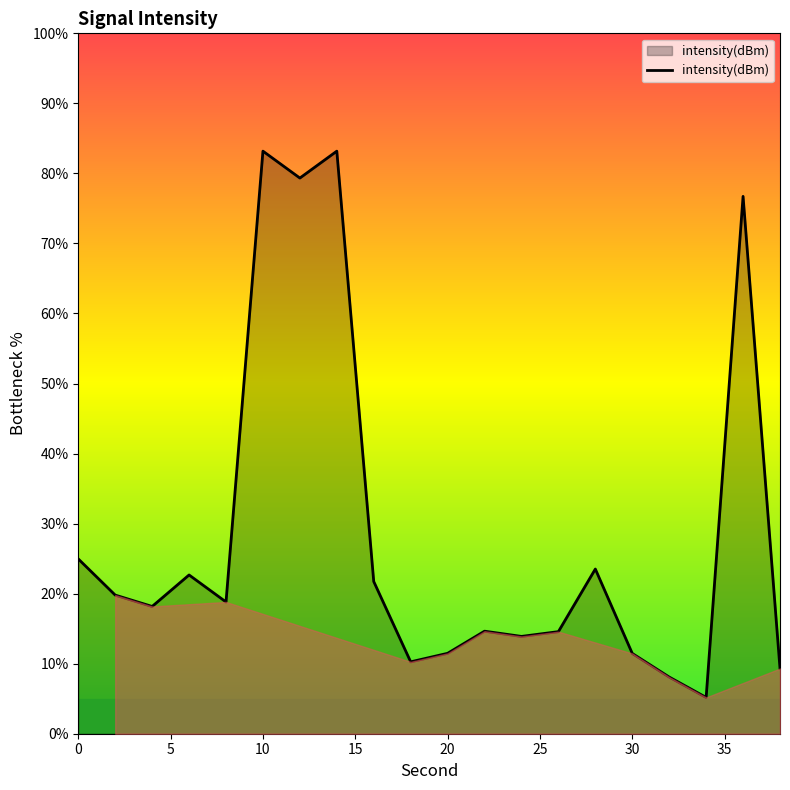

What is the difference between the maximum and minimum values?

78.0